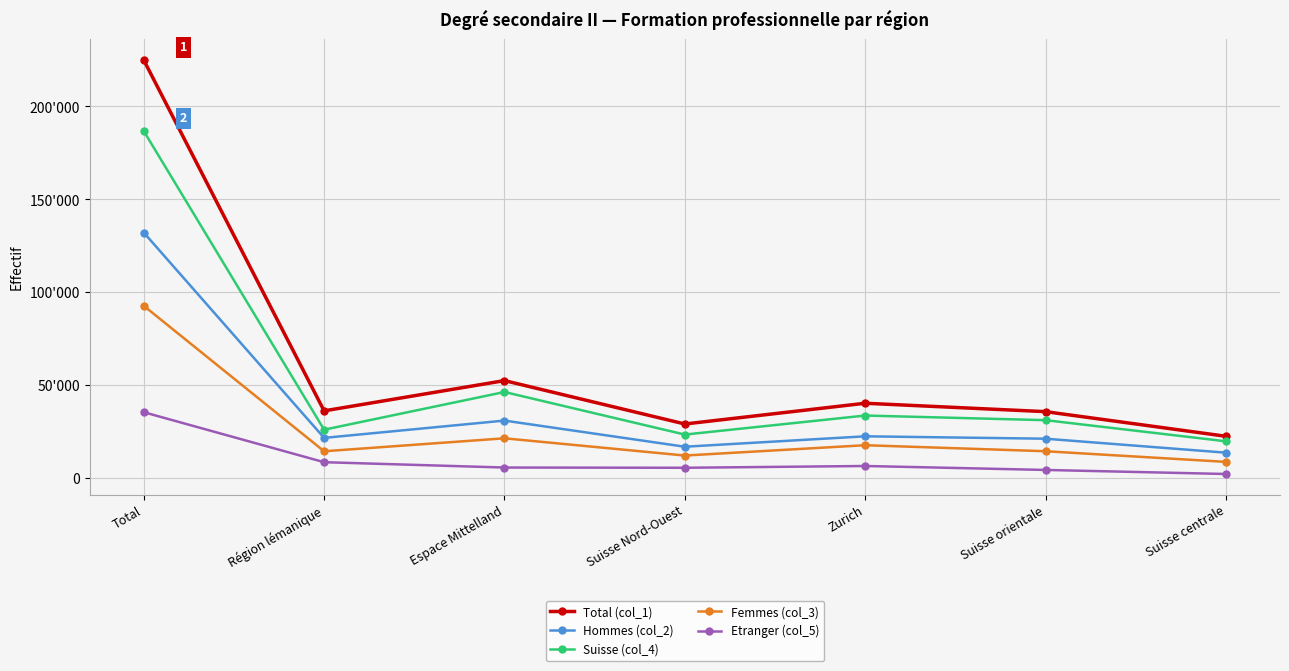

True or false: Etranger (col_5) and Suisse (col_4) intersect in this chart.

False